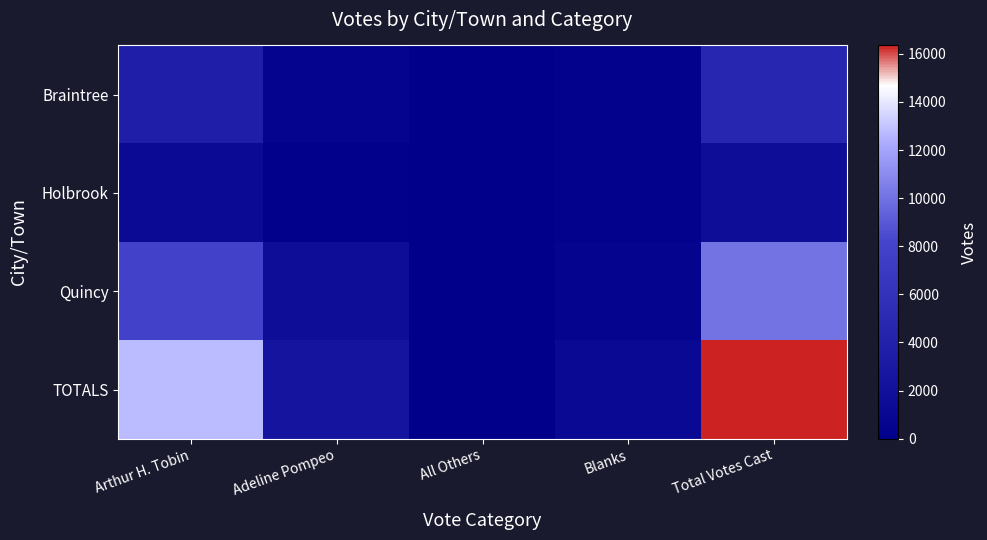

At Arthur H. Tobin, list the series in order from smallest to largest.

Holbrook, Braintree, Quincy, TOTALS